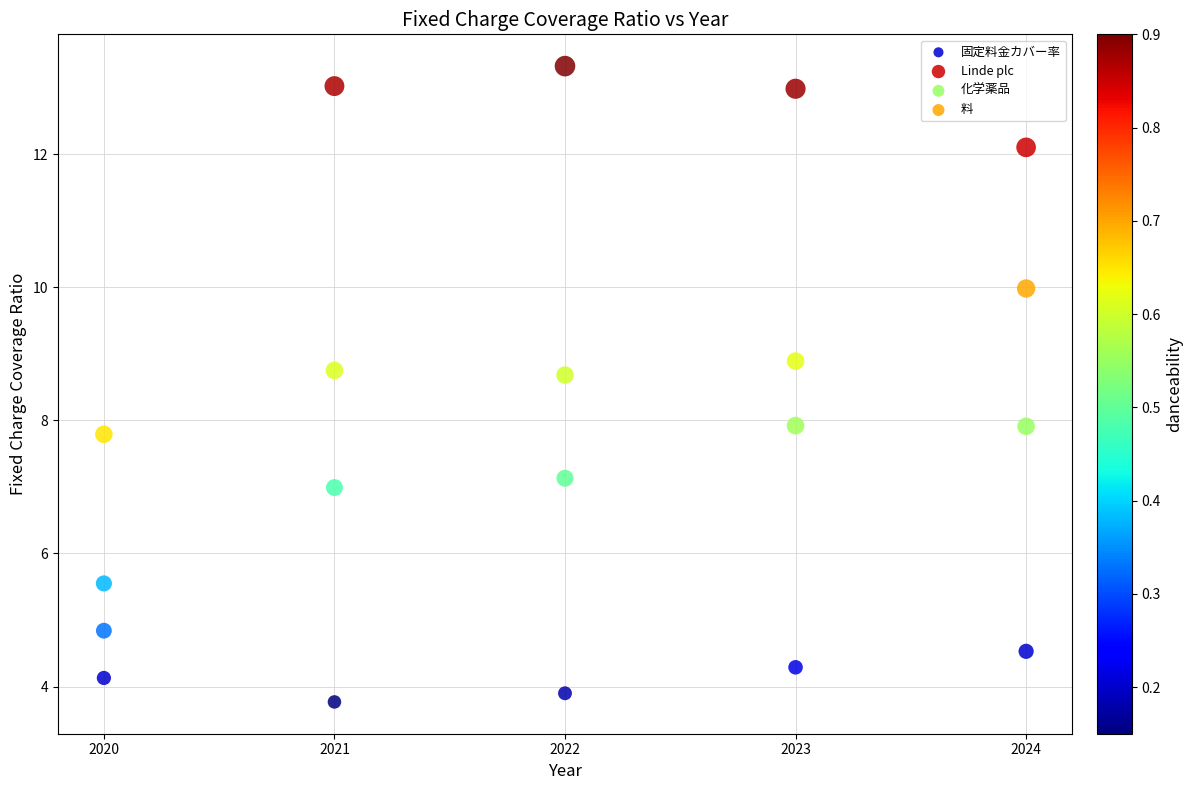

Which series reaches the maximum Y coordinate?

Linde plc